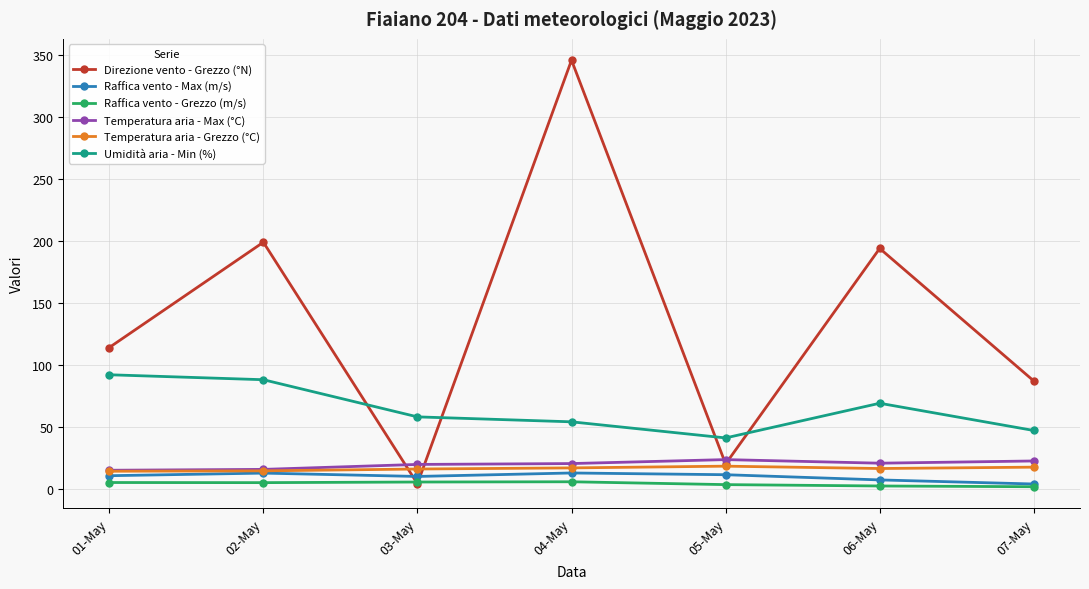

At which label is Direzione vento - Grezzo (°N) closest to 175?

06-May